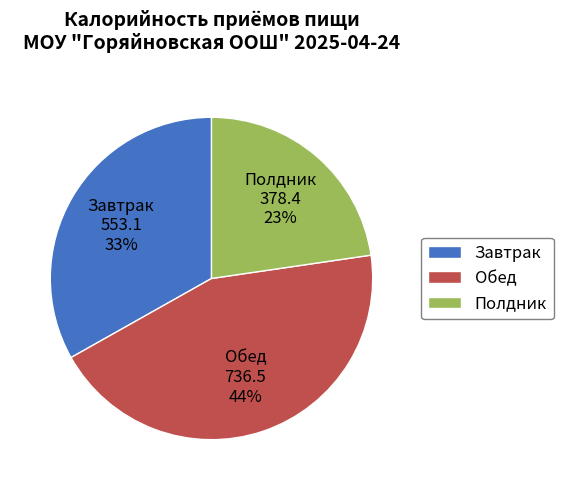

Combined, do Обед and Полдник account for over 50%?

Yes